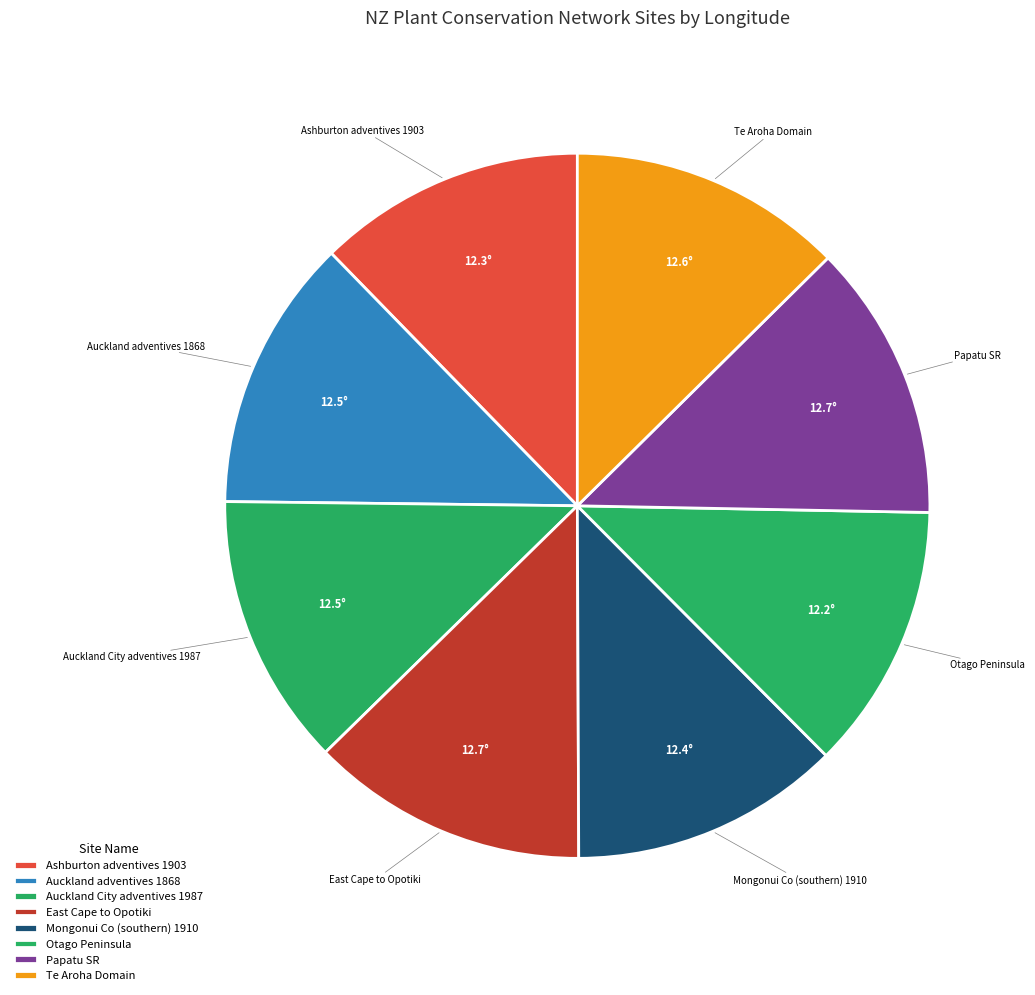

To the nearest percent, what is the combined percentage of Mongonui Co (southern) 1910 and Ashburton adventives 1903?

25%